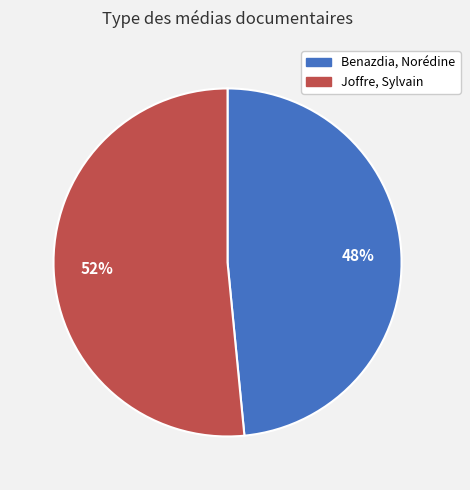

Between Joffre, Sylvain and Benazdia, Norédine, which is larger?

Joffre, Sylvain